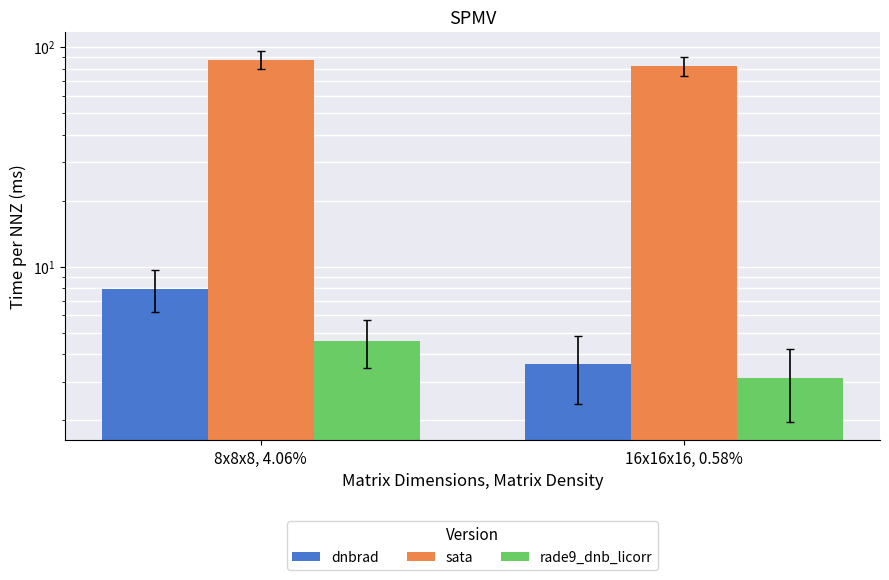

Is it true that rade9_dnb_licorr equals 1.1 at 16x16x16, 0.58%?

False